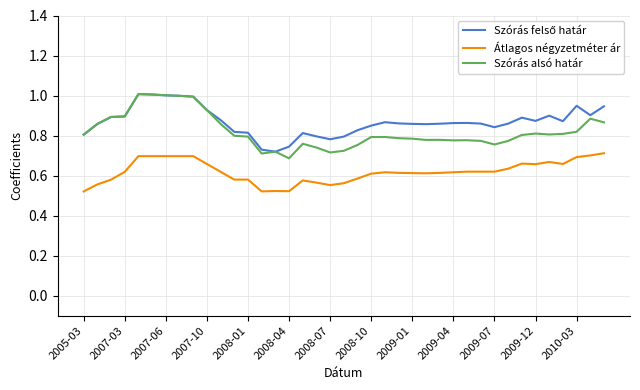

True or false: Átlagos négyzetméter ár and Szórás alsó határ cross at least once.

False